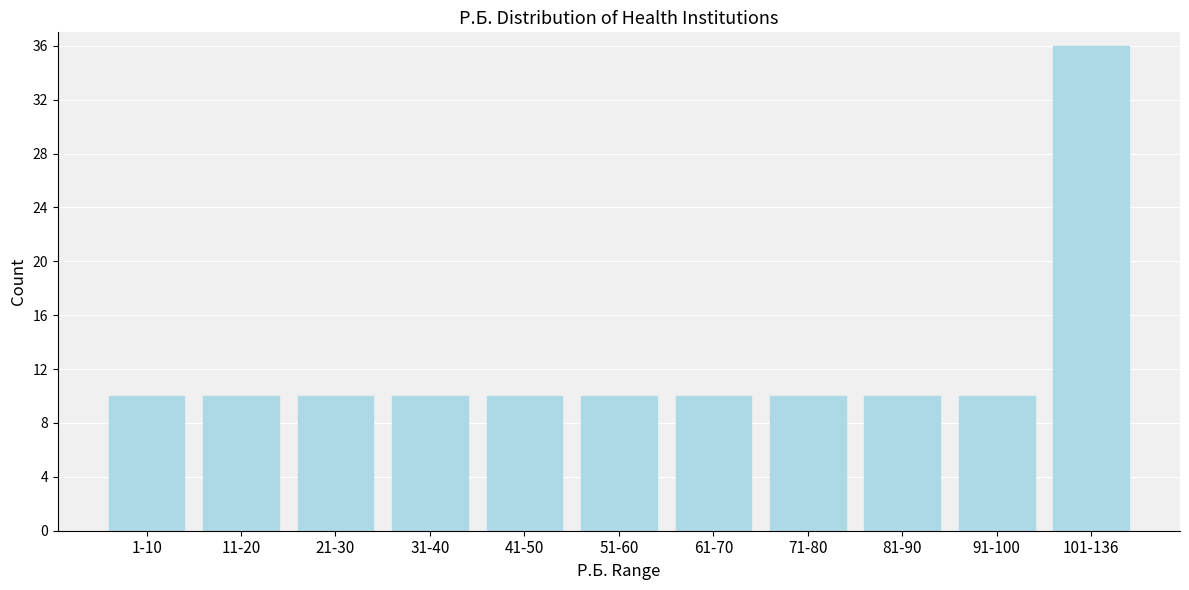

Reading right to left, transcribe all the data shown in this chart.

36	10	10	10	10	10	10	10	10	10	10